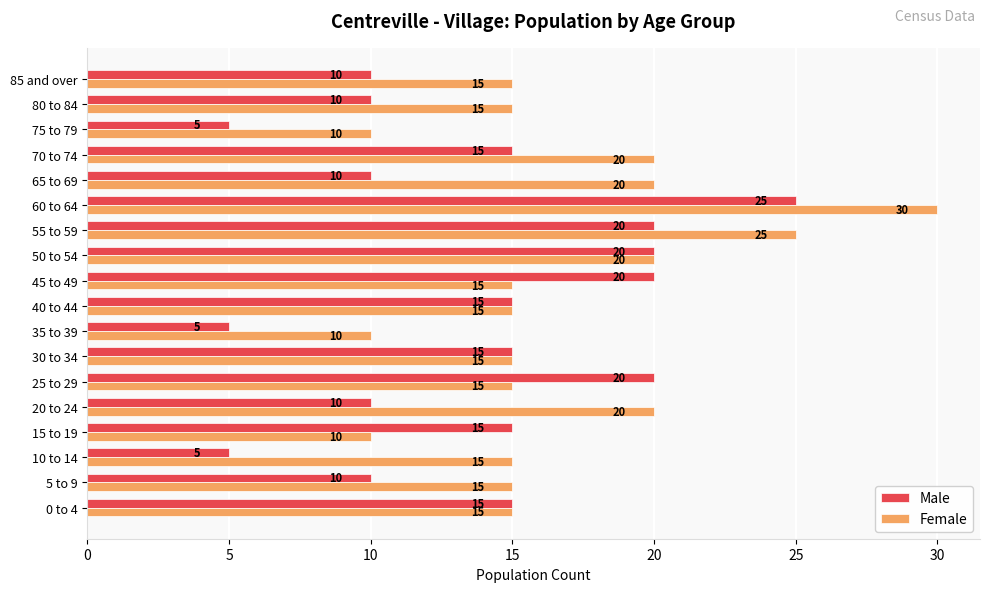

At which label does Male reach its peak?

60 to 64